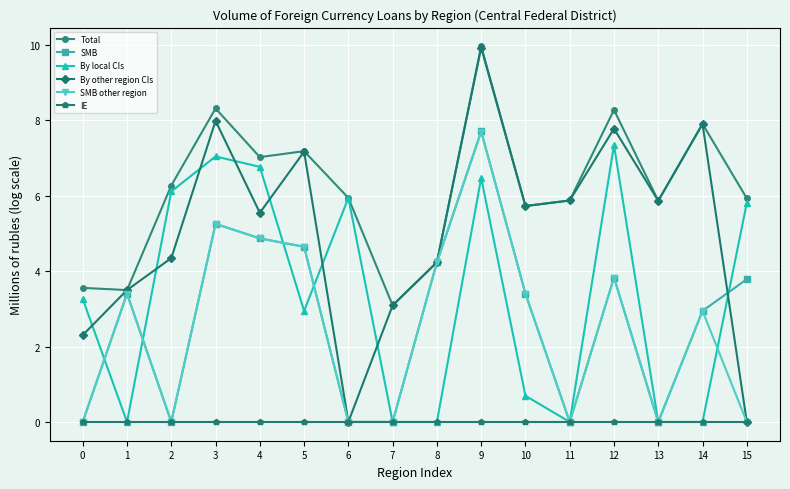

Which series changed the most between 5 and 8?

Total